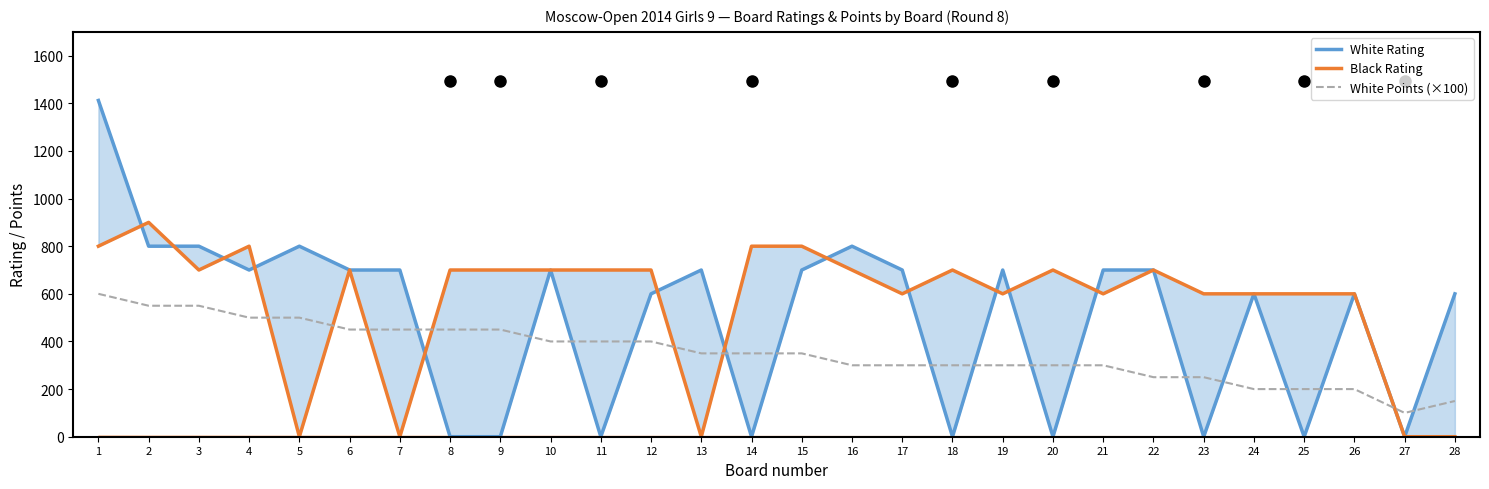

At which label does White Rating reach its peak?

1